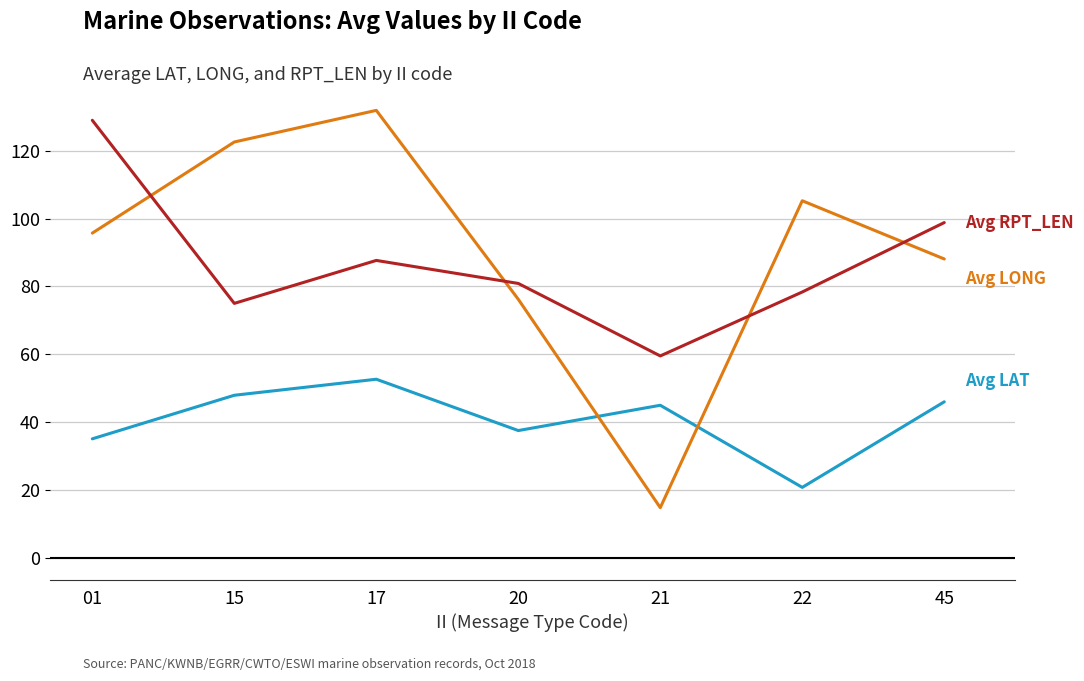

What is the difference between the highest and lowest values at 45?

52.9